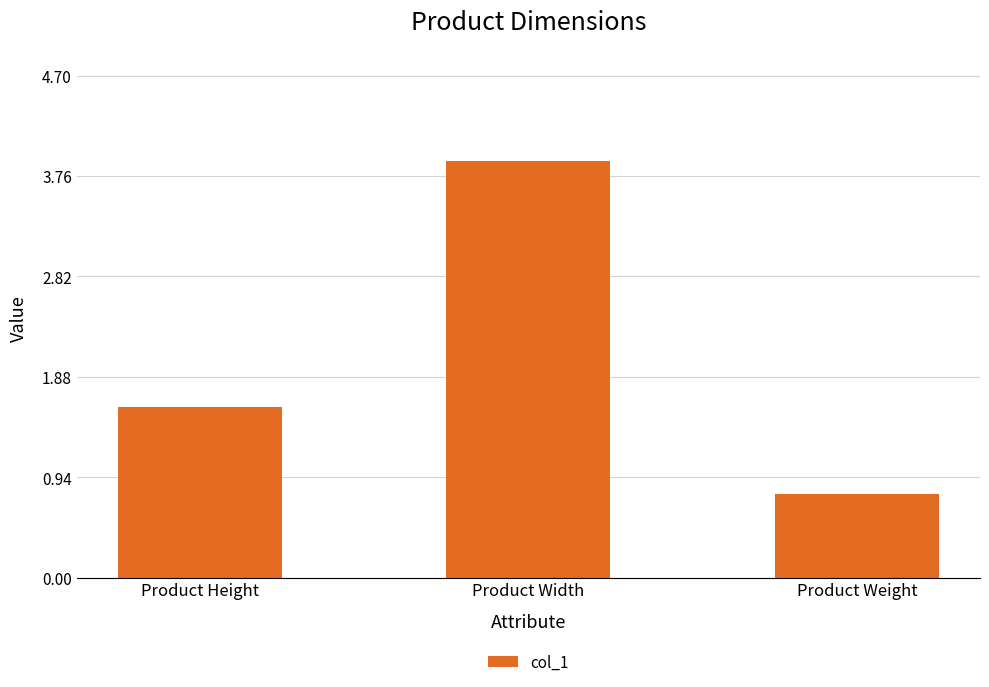

Rank the categories by value from lowest to highest.

Product Weight, Product Height, Product Width